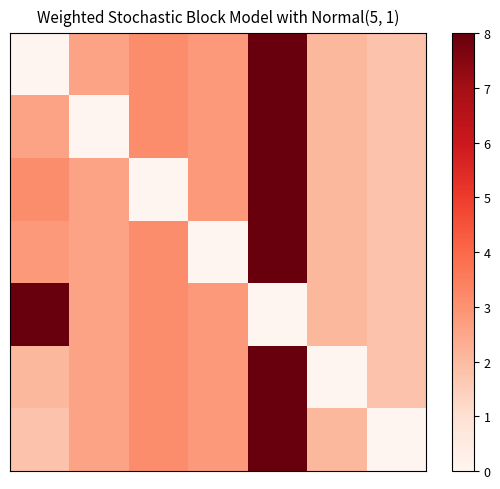

At which category is the sum across all series the highest?

4